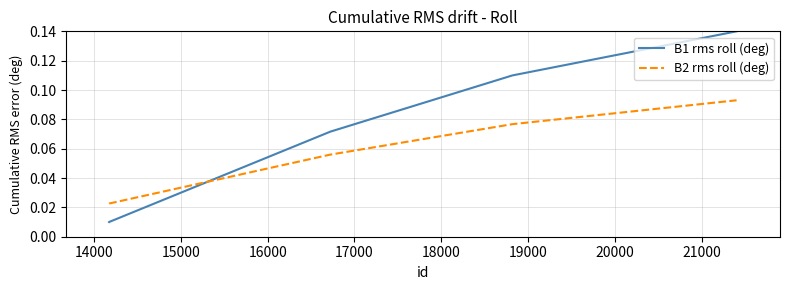

Which series has the largest range (max minus min)?

B1 rms roll (deg)